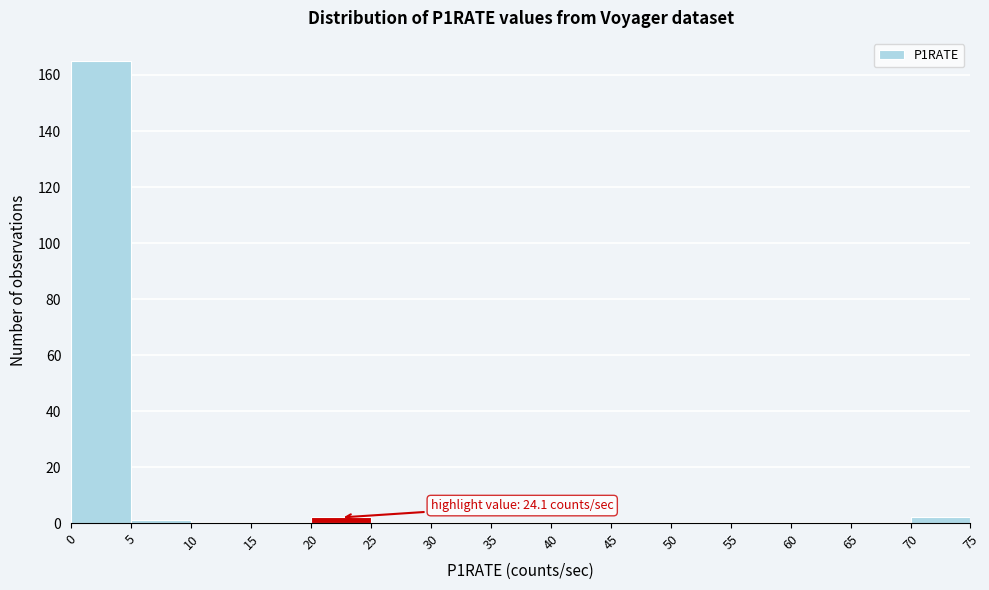

Over which range of the x-axis is the bar tallest?

0 to 5